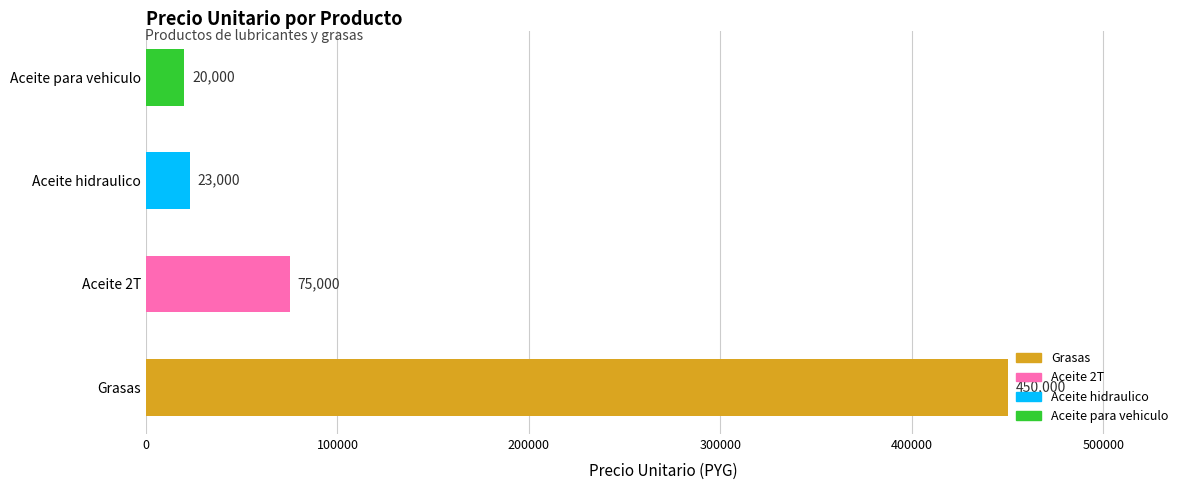

Reading top to bottom, list all the values displayed in this chart.

20000	23000	75000	450000